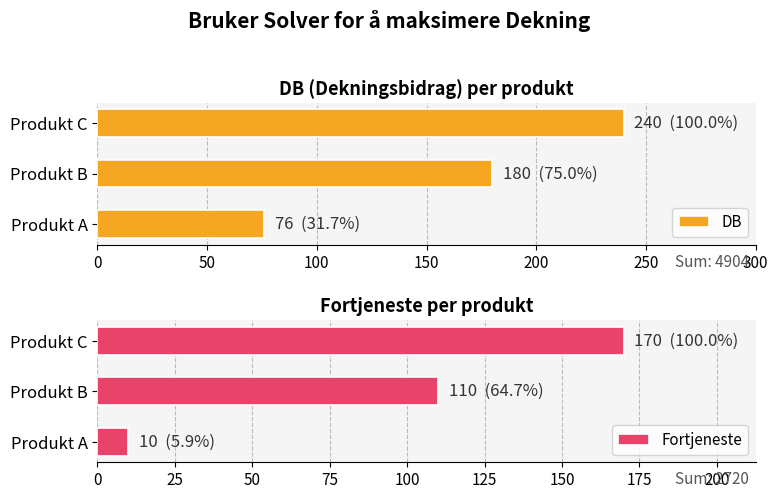

At which label does DB reach its minimum?

Produkt A